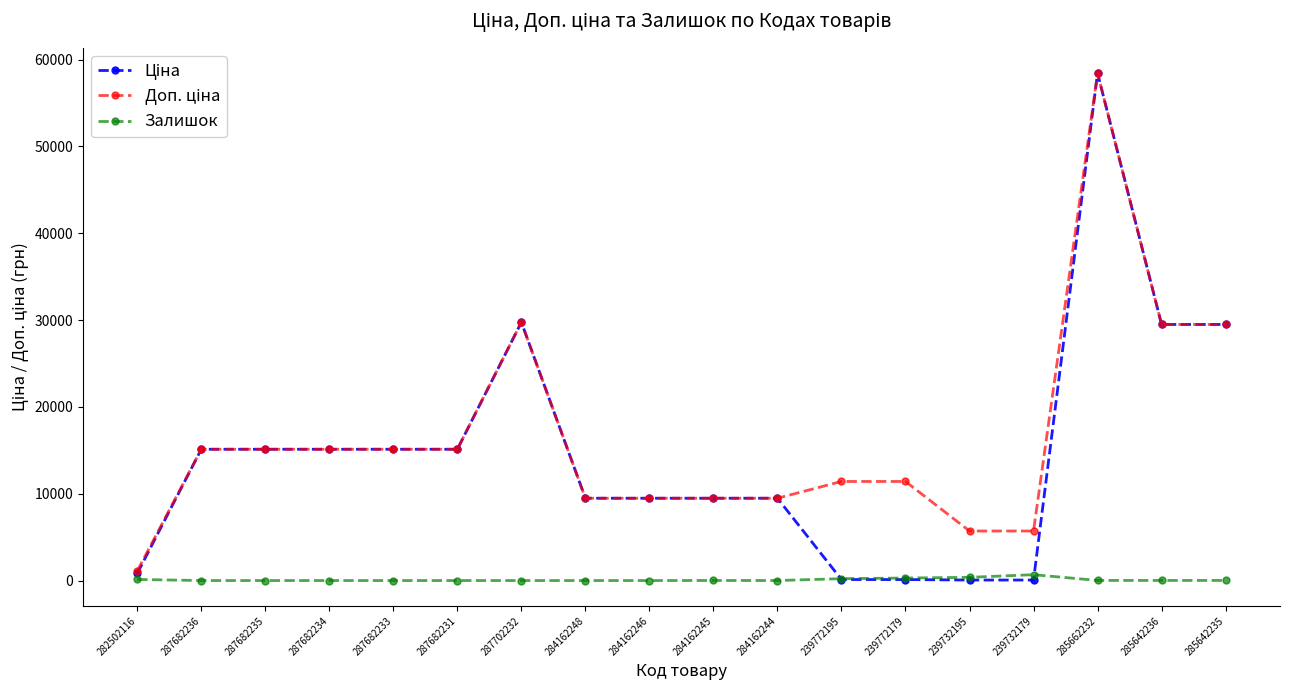

At which category is the sum across all series the highest?

285662232